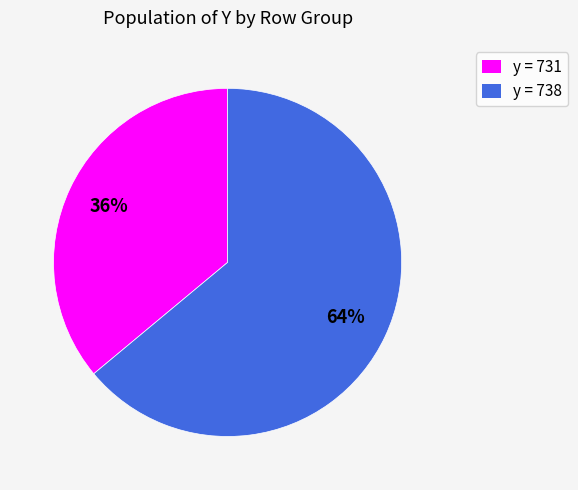

To the nearest percent, what is the average slice percentage?

50%